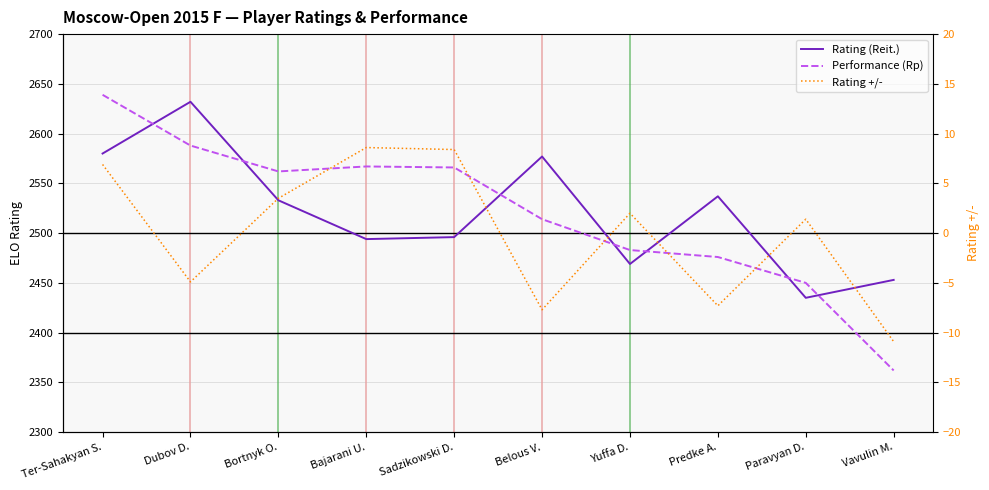

True or false: Performance (Rp) and Rating +/- intersect in this chart.

False